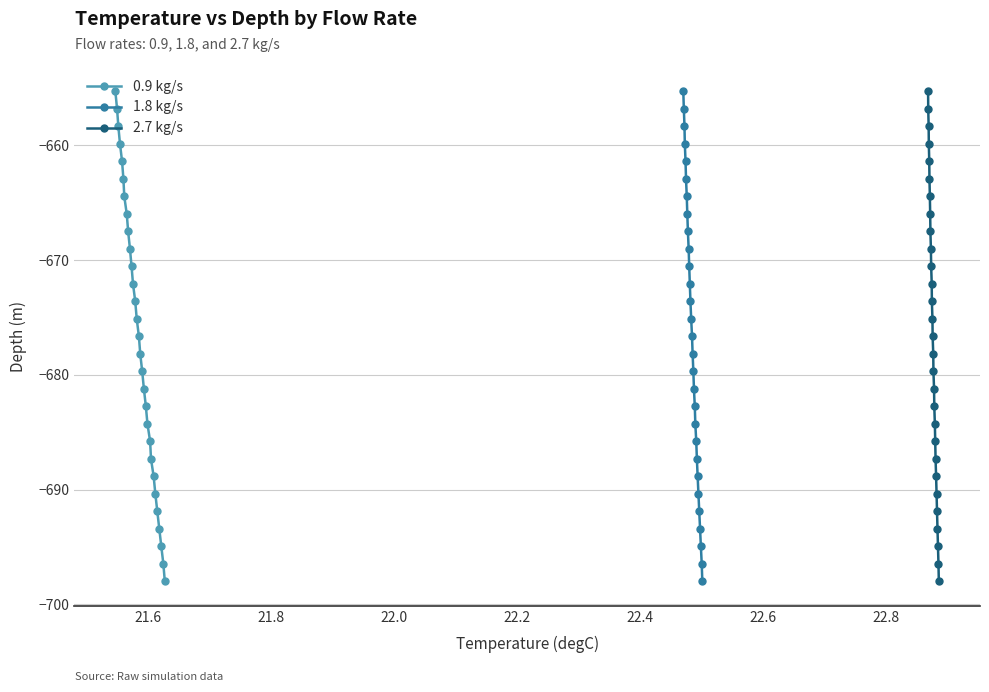

True or false: 1.8 kg/s and 2.7 kg/s cross at least once.

False